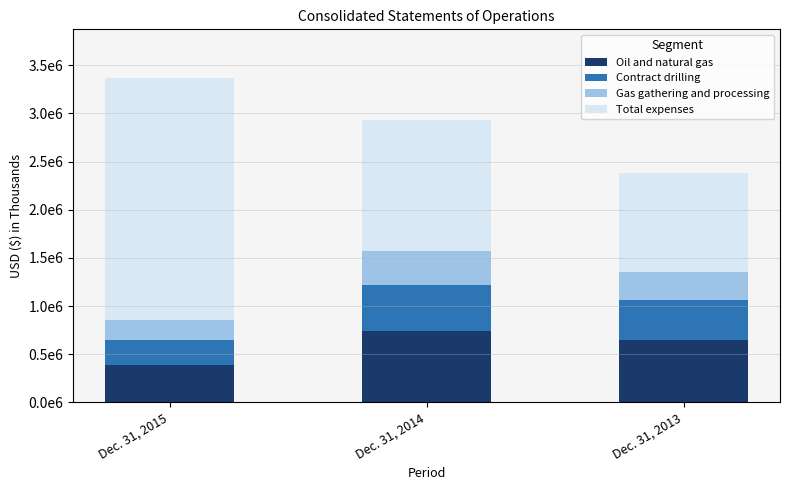

Are the bars grouped side by side (vs. stacked)?

No